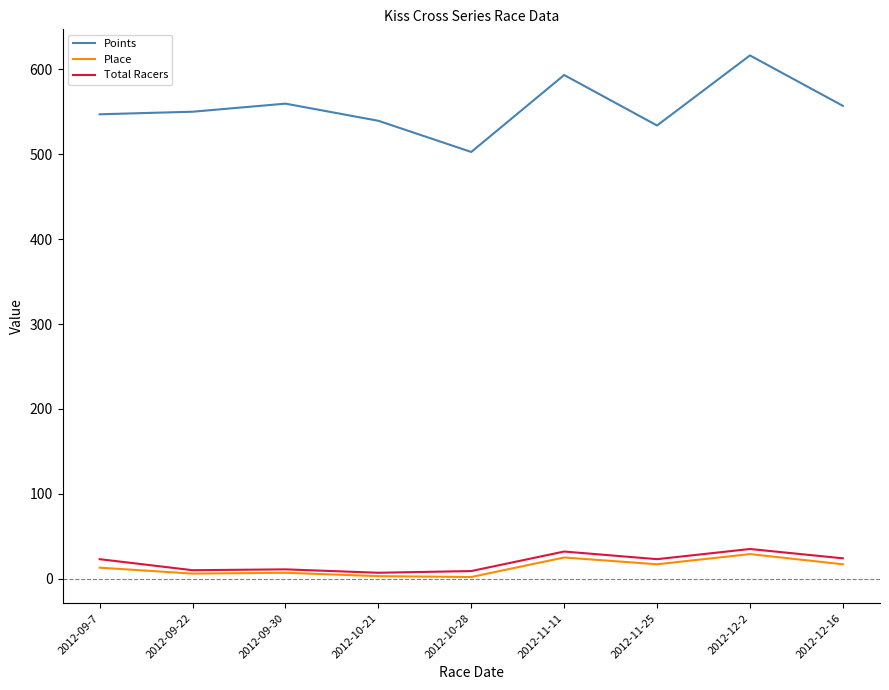

What is the maximum value for Total Racers?

35.0